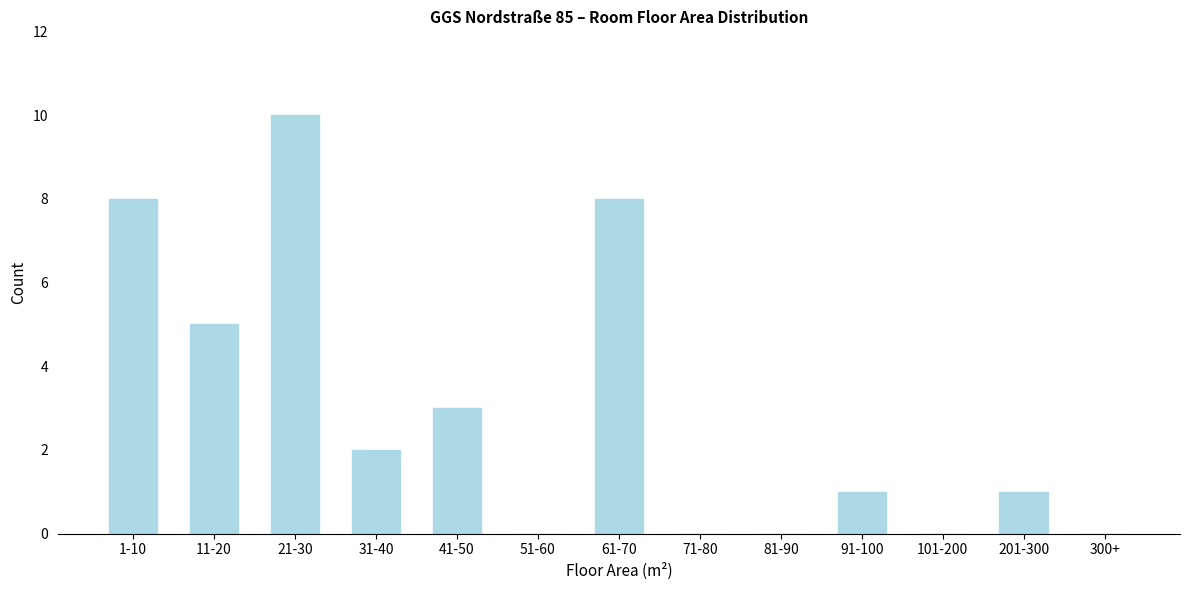

Reading left to right, extract all data points from this chart.

1-10=8	11-20=5	21-30=10	31-40=2	41-50=3	51-60=0	61-70=8	71-80=0	81-90=0	91-100=1	101-200=0	201-300=1	300+=0